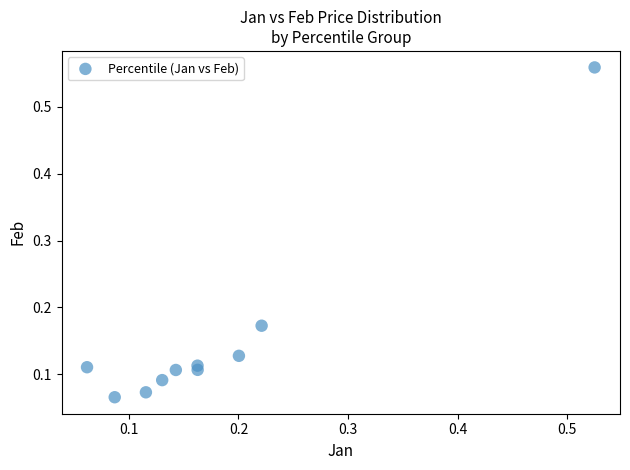

How many points are shown in the scatter plot?

10